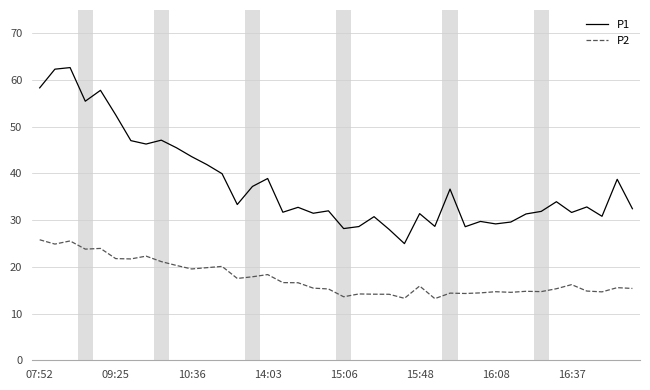

List the series in order of their peak value, lowest first.

P2, P1